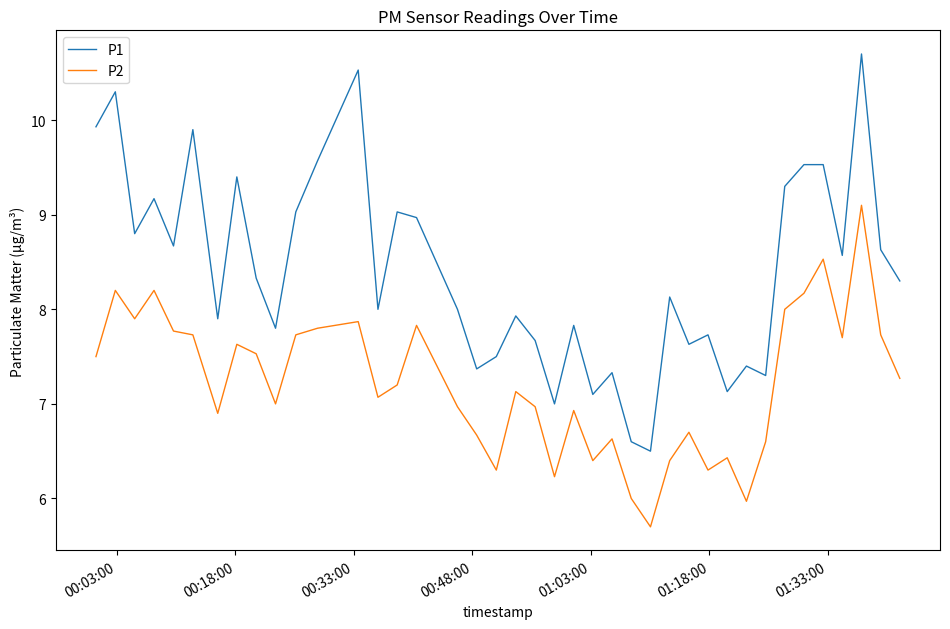

True or false: P1 has more than 0 points higher than both neighbors.

True